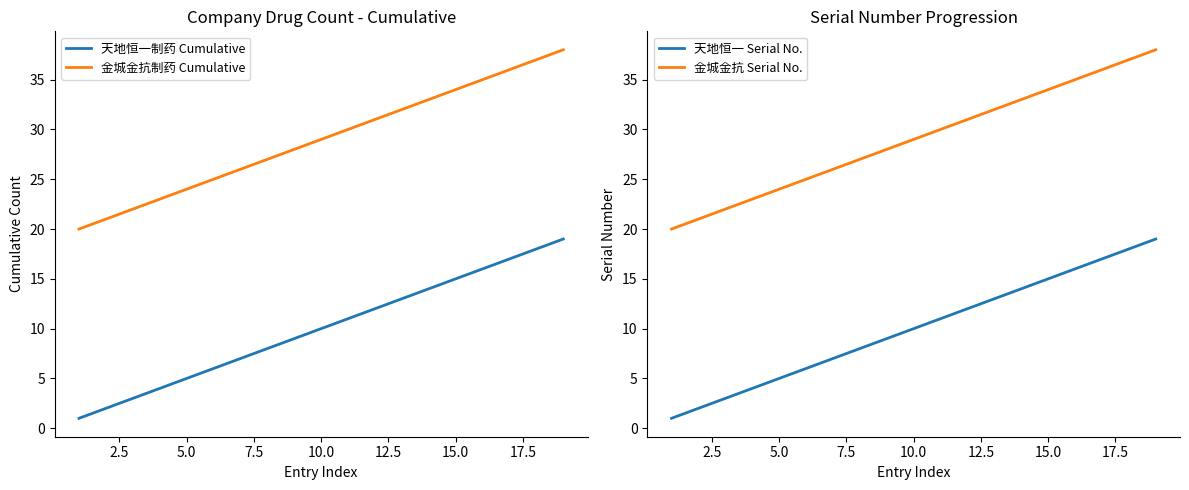

True or false: 金城金抗制药 Cumulative and 天地恒一制药 Cumulative intersect in this chart.

False